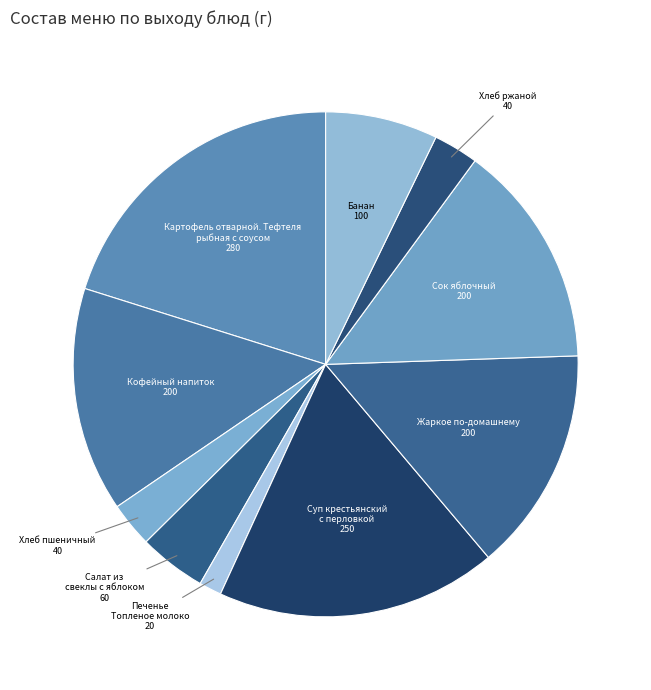

Which slice is the smallest?

Печенье Топленое молоко